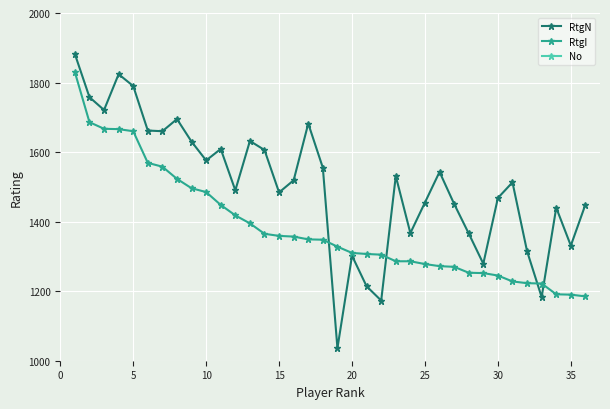

In RtgN, how many points are lower than both neighbors (excluding endpoints)?

11